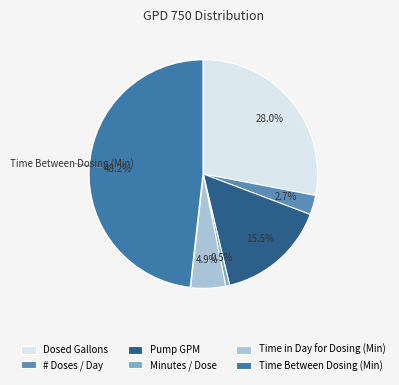

How many segments does this pie chart have?

6